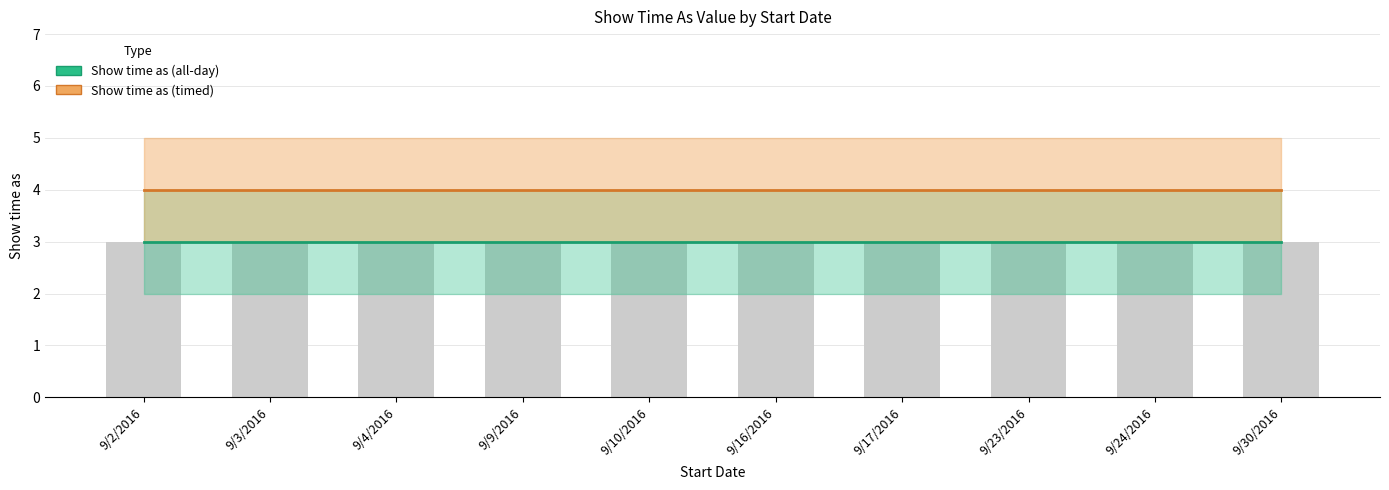

Are the bars horizontal?

No